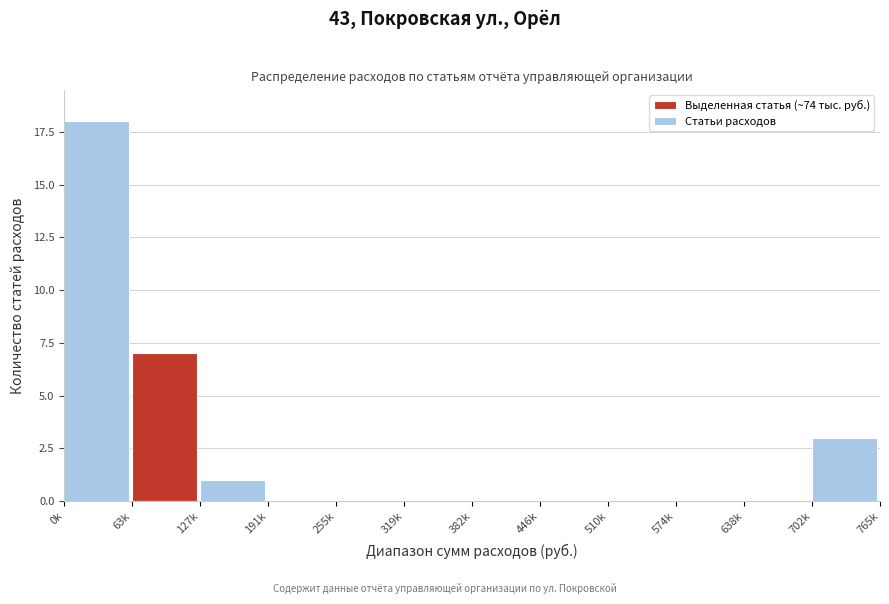

Reading left to right, extract all data points from this chart.

0k=18	63k=7	127k=1	191k=0	255k=0	319k=0	382k=0	446k=0	510k=0	574k=0	638k=0	702k=3